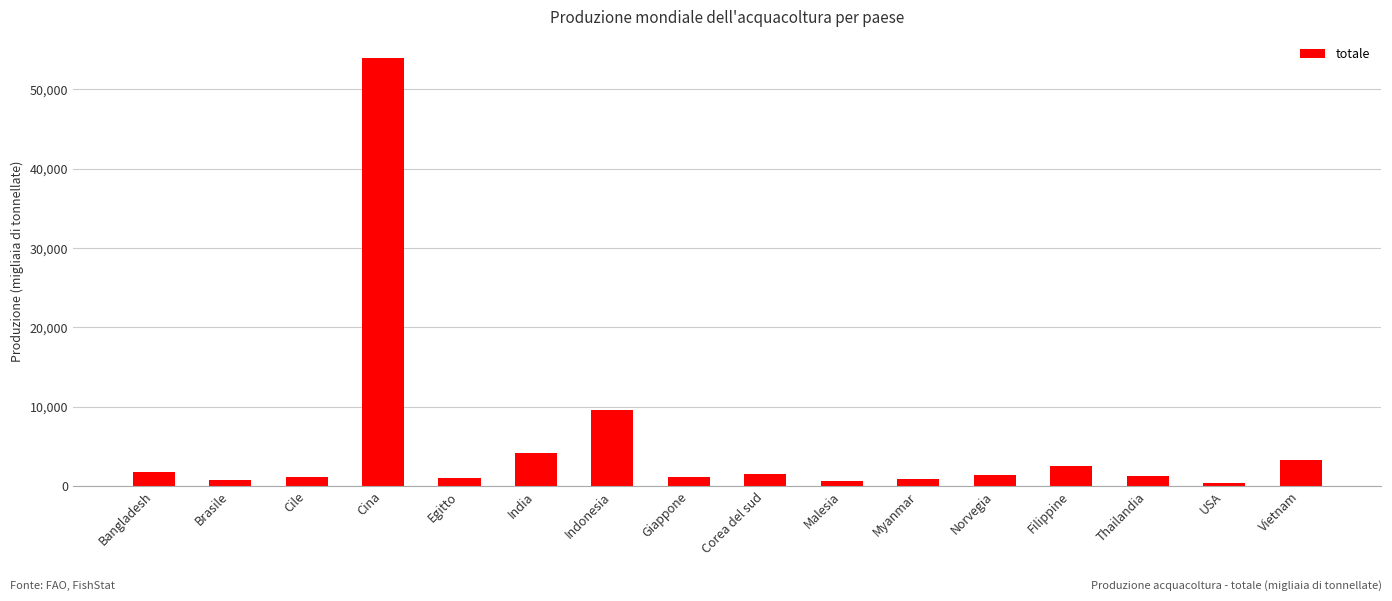

What is the label of the 8th bar from the left?

Giappone